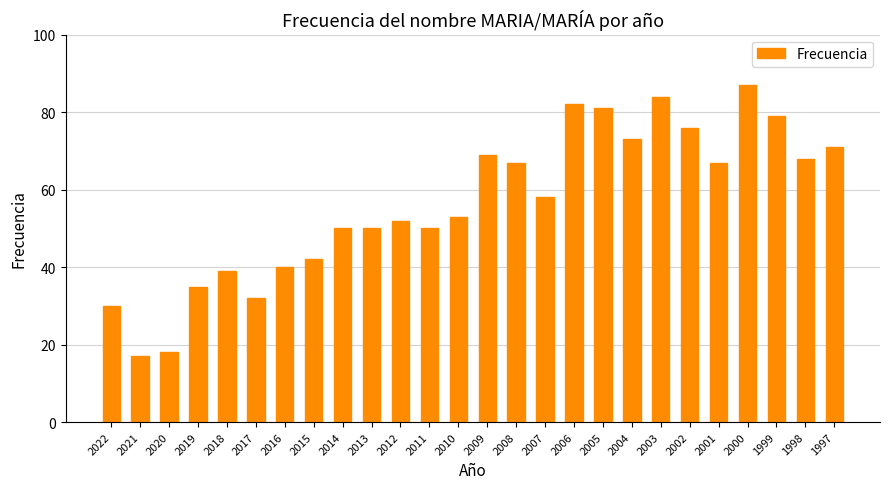

Approximately how many times larger is the value at 2002 compared to 2000?

0.9